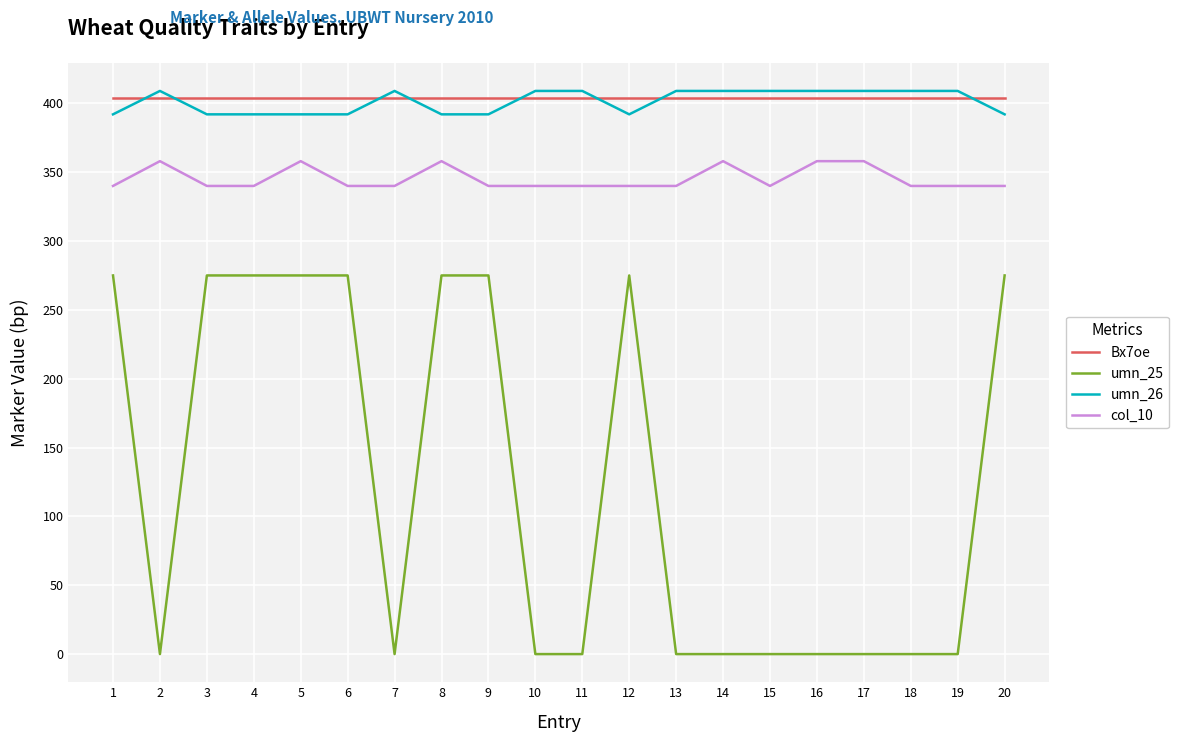

What is the difference between the second highest and minimum values in the umn_25 series?

275